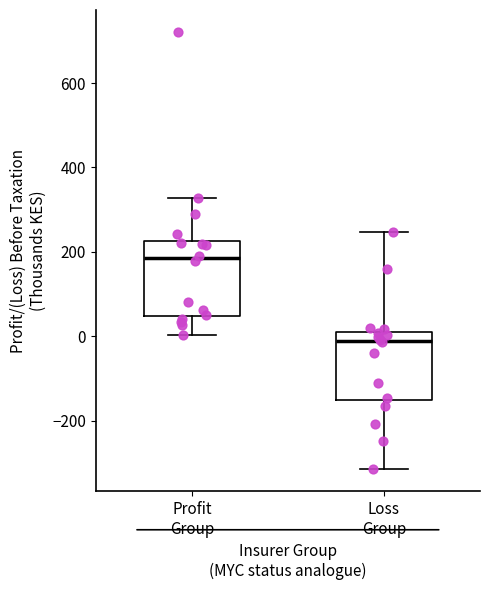

Which box's median line is the lowest?

Loss Group